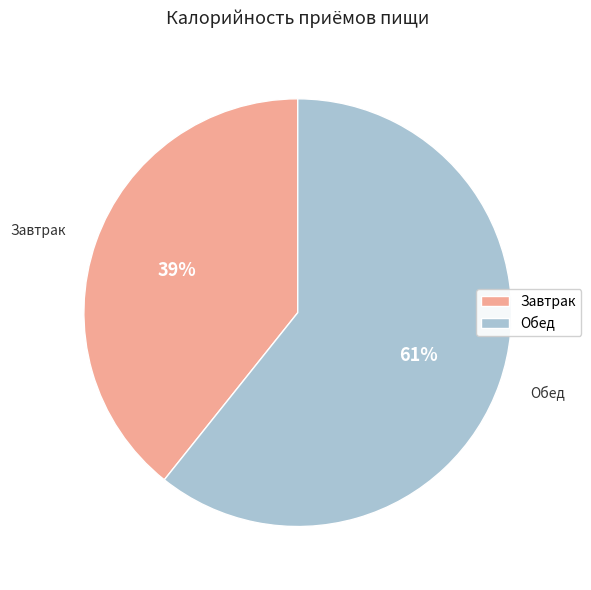

Which has a higher value, Завтрак or Обед?

Обед